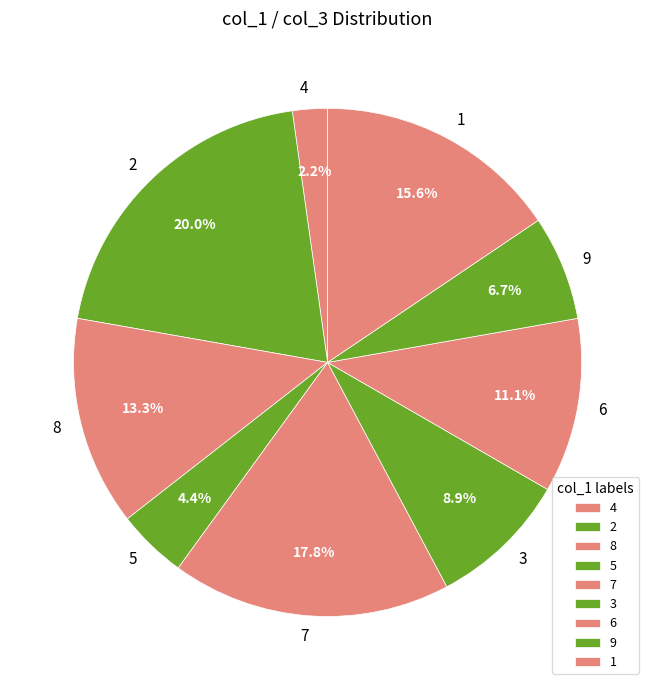

How many slices are in this pie chart?

9